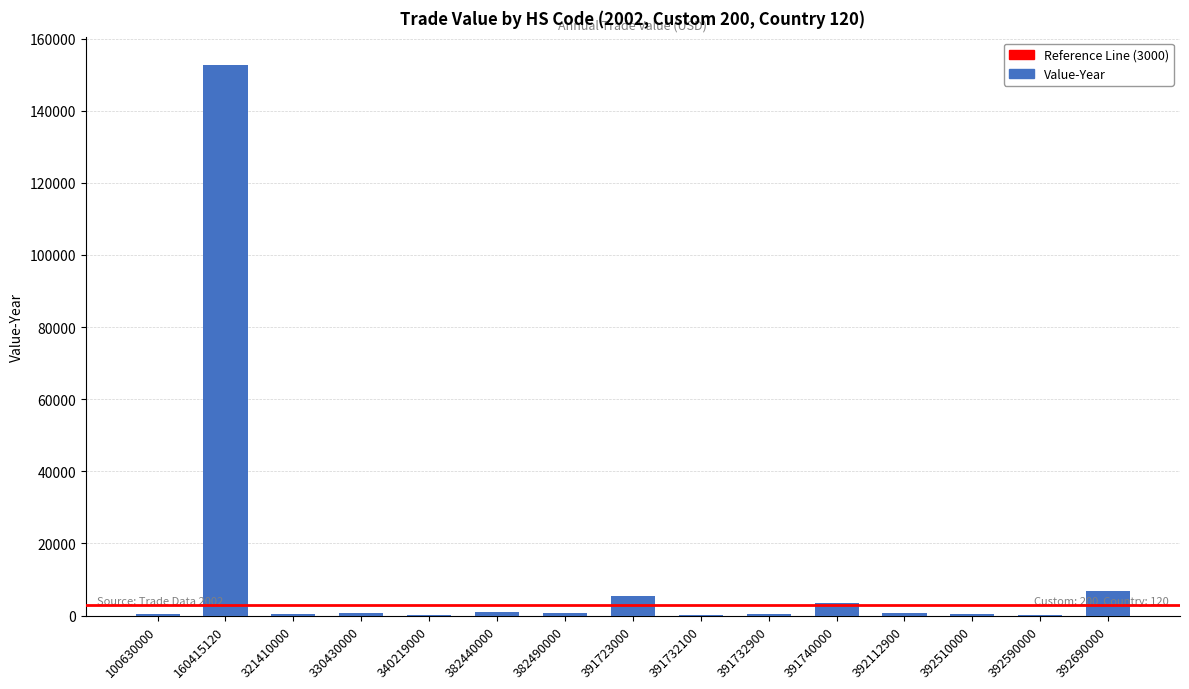

True or false: the data shows 216 at 340219000.

True